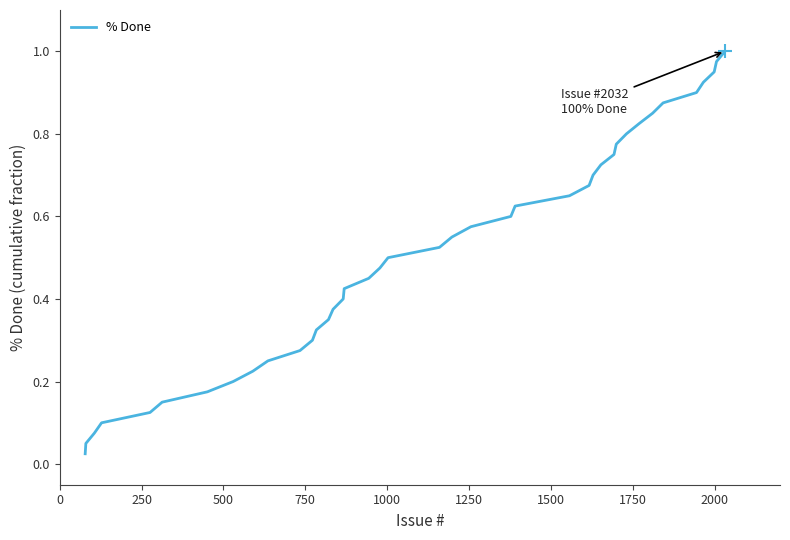

What is the difference between the maximum and second lowest values?

0.9